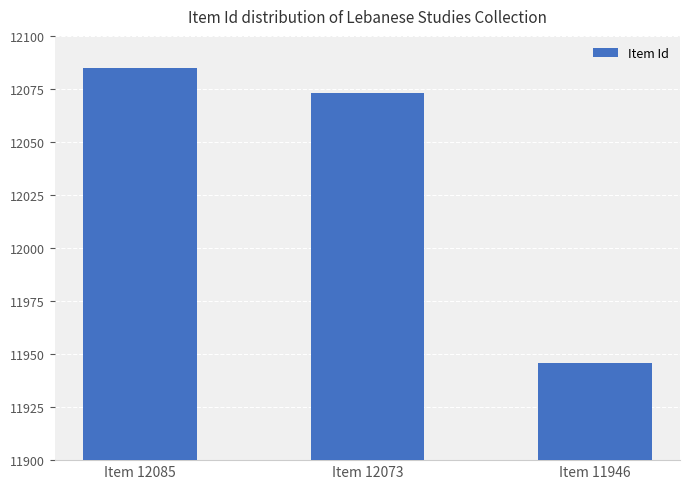

Between Item 11946 and Item 12085, which is larger?

Item 12085